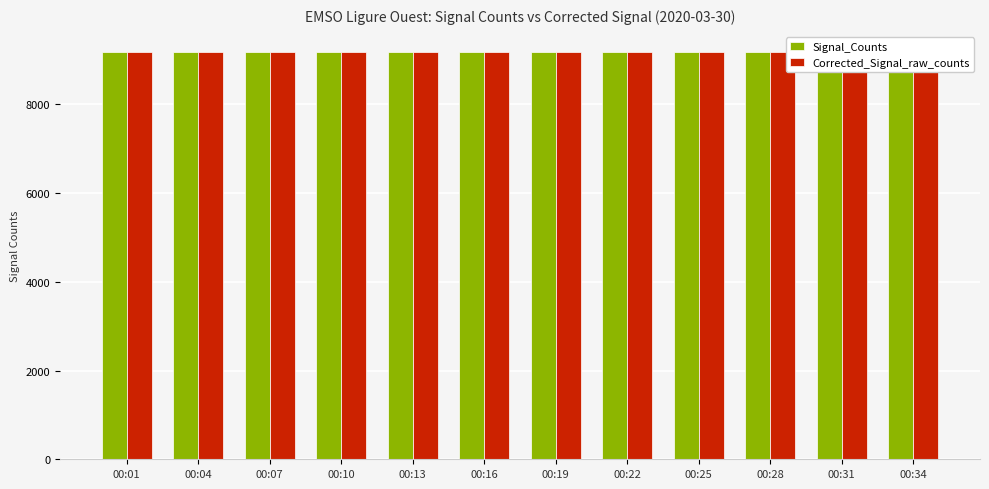

What are all the series names shown in the legend?

Signal_Counts, Corrected_Signal_raw_counts